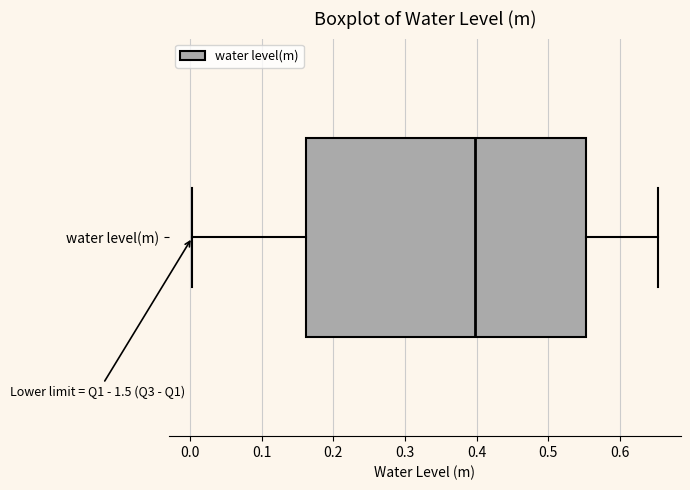

Read this box plot against the x-axis: the position of the median line, the range covered by the box, and the ends of both whiskers. The values are not printed on the chart, so give them approximately, as read against the axis.

median 0.40, box 0.16 to 0.55, whiskers 0.00 to 0.65